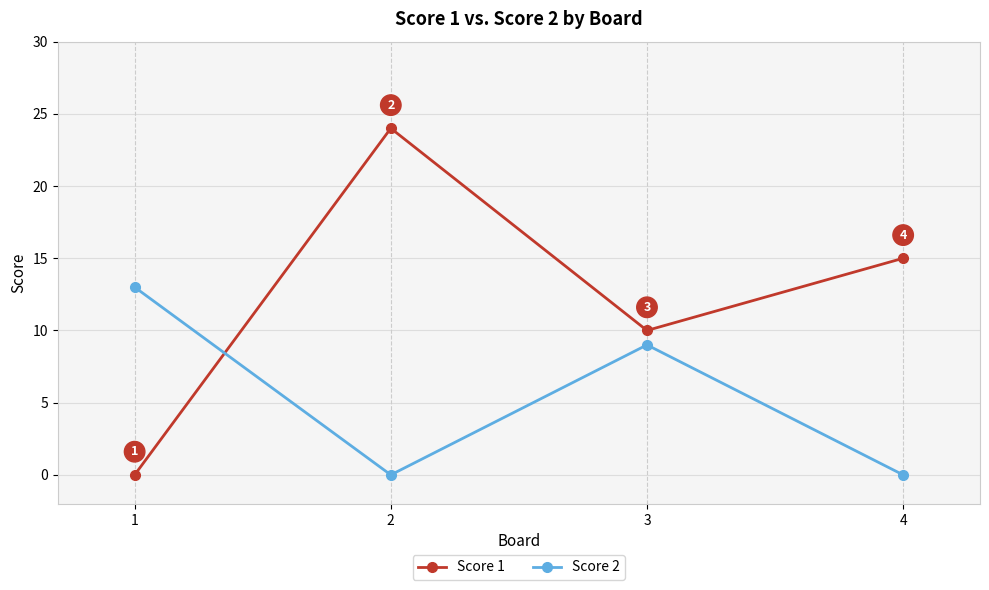

How many lines are shown in the chart?

2